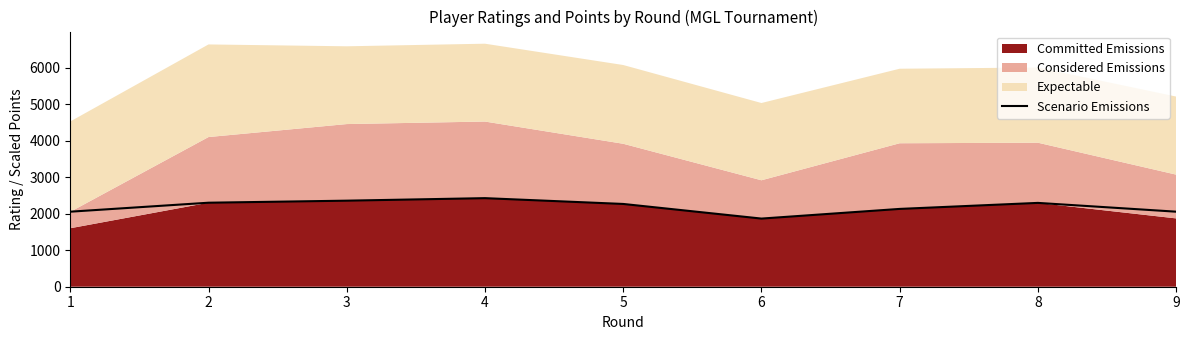

The chart shows a value of 2269 at 5. True or false?

True